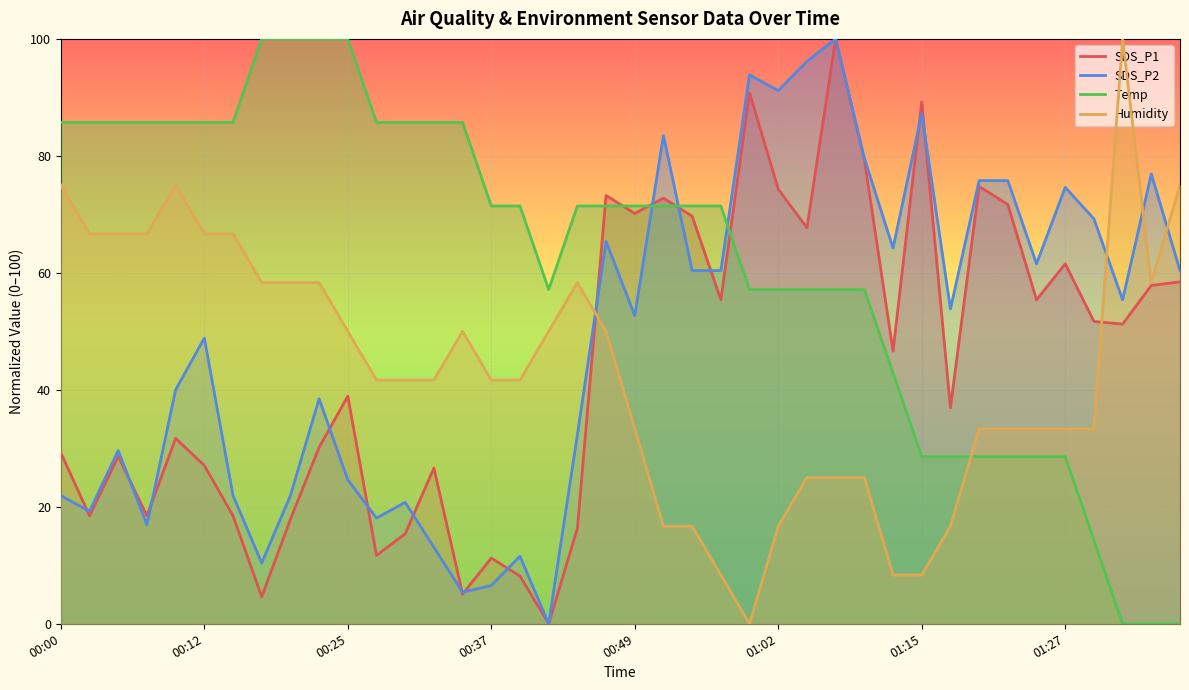

The SDS_P2 series shows 60.5 at 9. True or false?

False